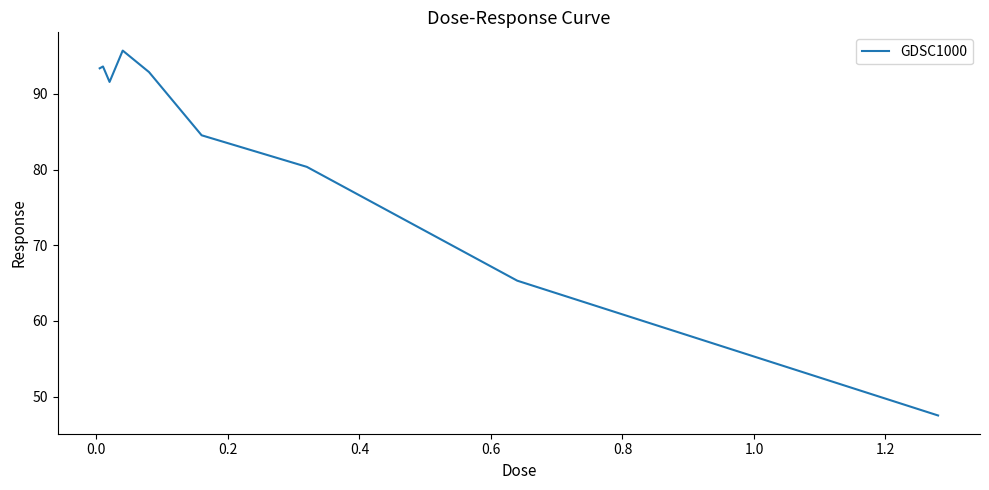

How many lines are shown in the chart?

1